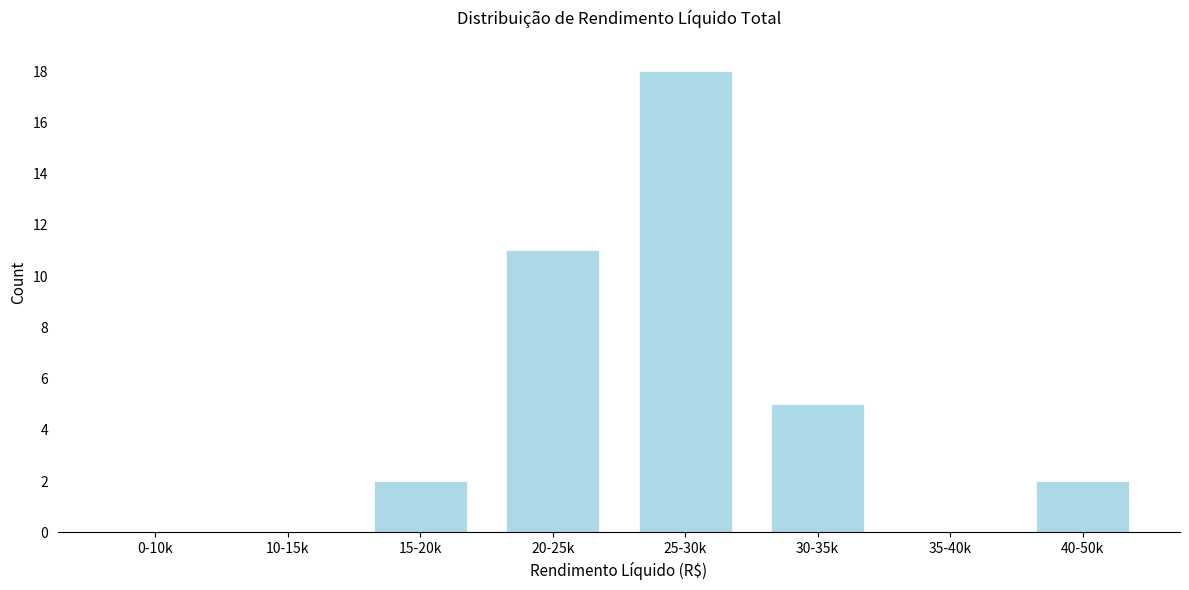

Reading right to left, list all the values displayed in this chart.

40-50k=2	35-40k=0	30-35k=5	25-30k=18	20-25k=11	15-20k=2	10-15k=0	0-10k=0